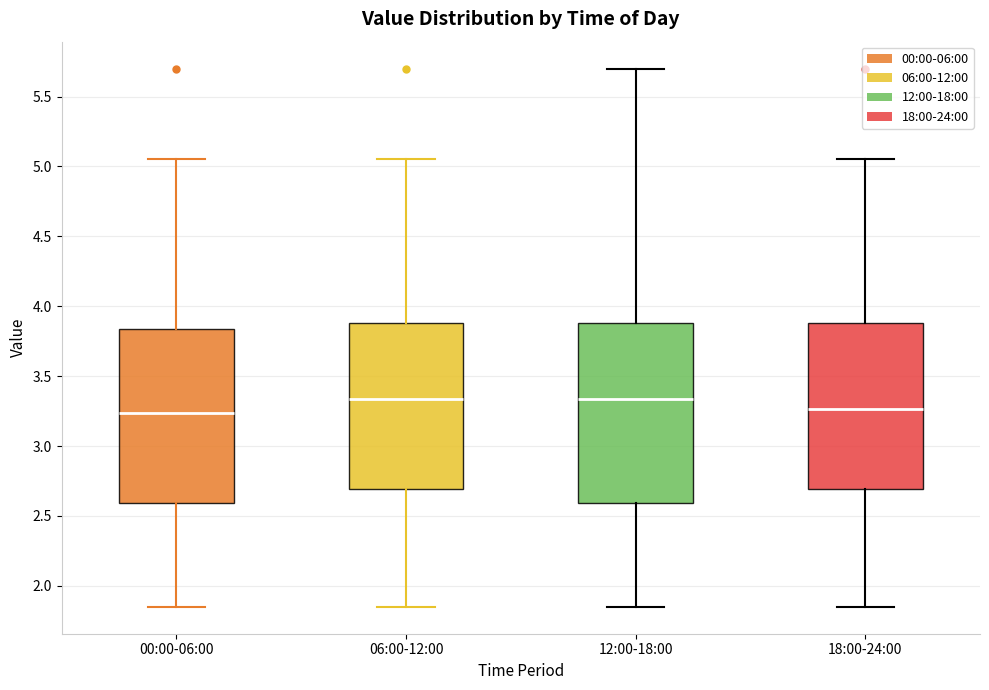

Reading left to right, read every box against the y-axis: the position of its median line, the range the box covers, and the ends of its whiskers. The values are not printed on the chart, so give them approximately, as read against the axis.

00:00-06:00: median 3.25, box 2.60 to 3.85, whiskers 1.85 to 5.05
06:00-12:00: median 3.35, box 2.70 to 3.90, whiskers 1.85 to 5.05
12:00-18:00: median 3.35, box 2.60 to 3.90, whiskers 1.85 to 5.70
18:00-24:00: median 3.25, box 2.70 to 3.90, whiskers 1.85 to 5.05